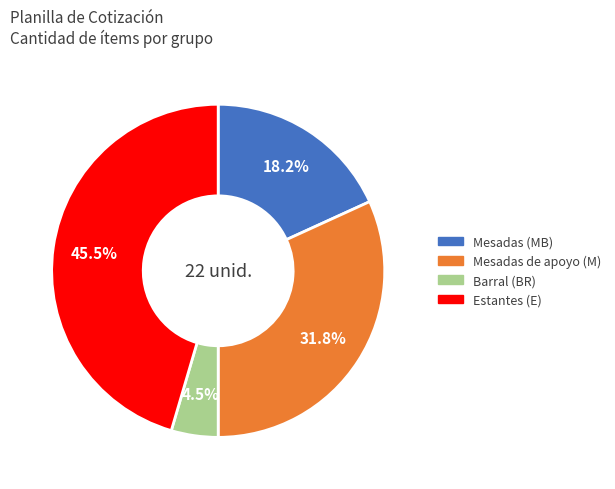

To the nearest percent, what is the average slice percentage?

25%